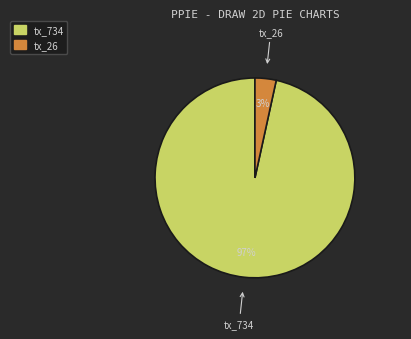

What percentage is the tx_26 slice, to the nearest percent?

3%